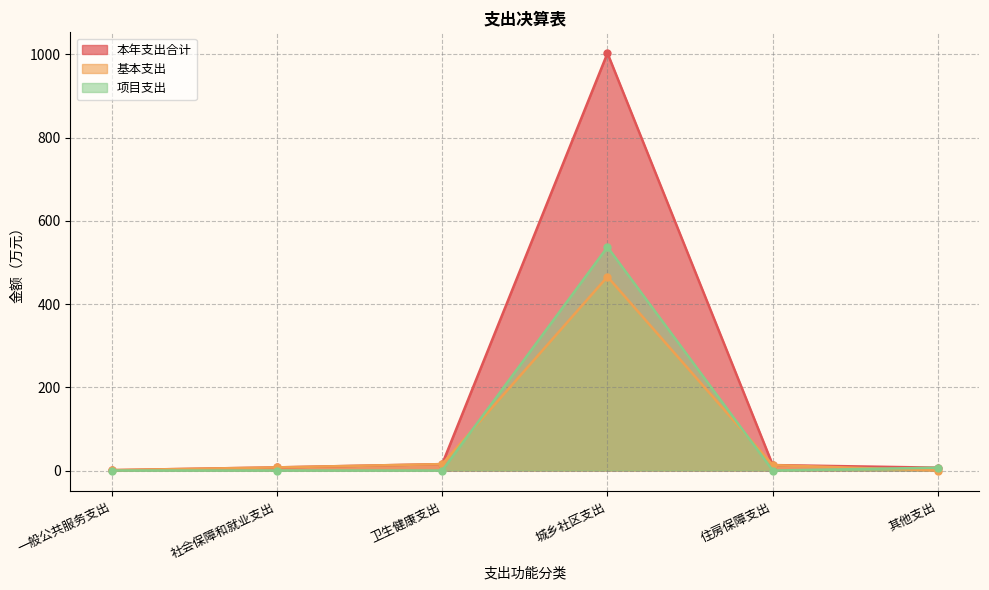

How many values in 项目支出 are above zero?

2